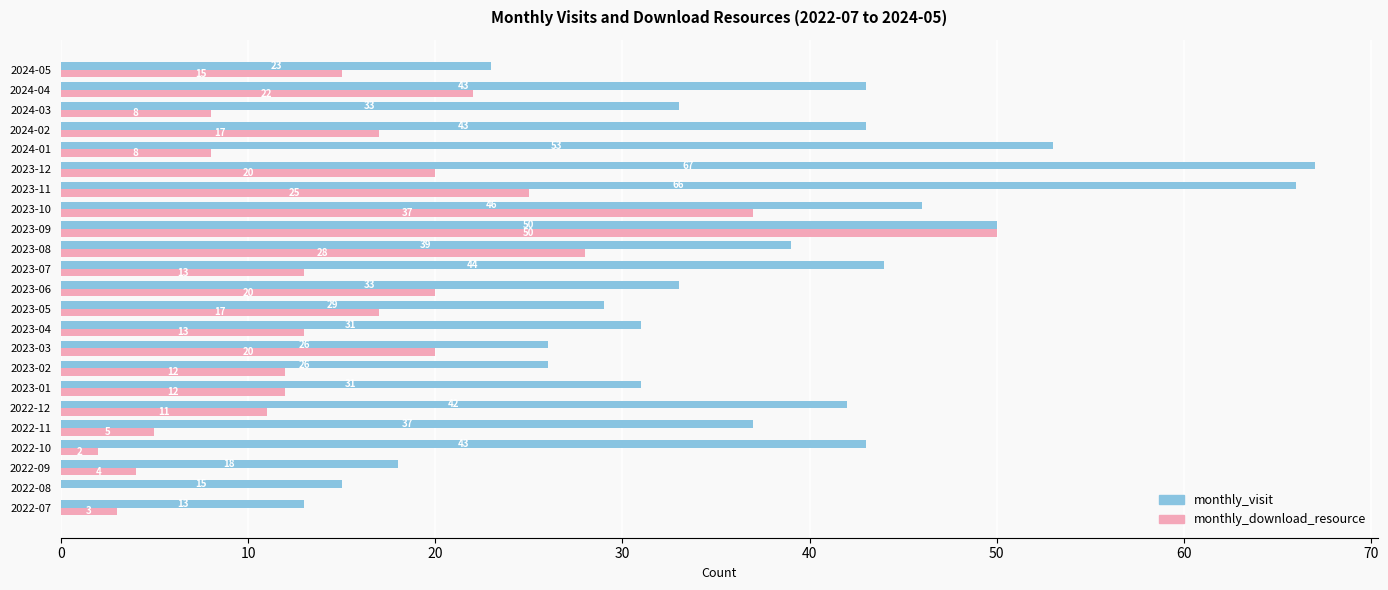

What is the total value across all series at 2023-03?

46